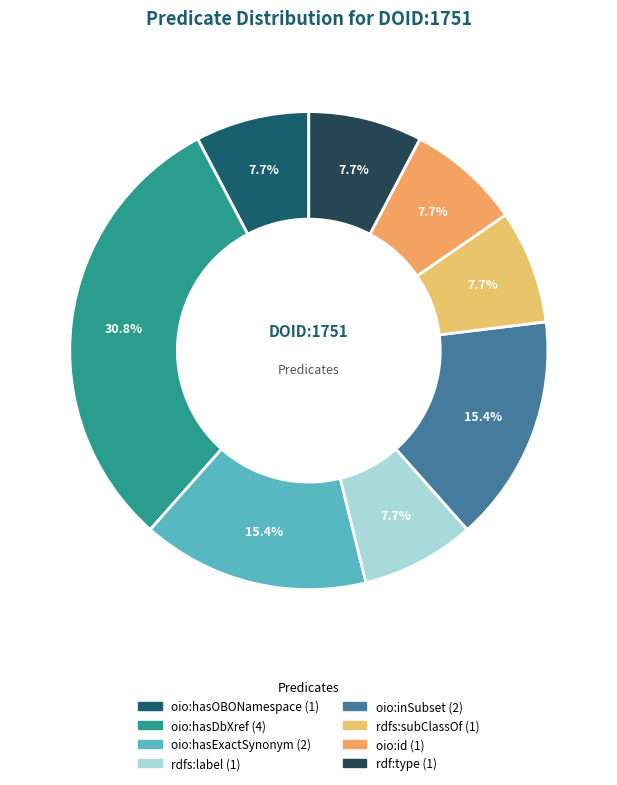

Is the sum of rdf:type and rdfs:subClassOf greater than half?

No